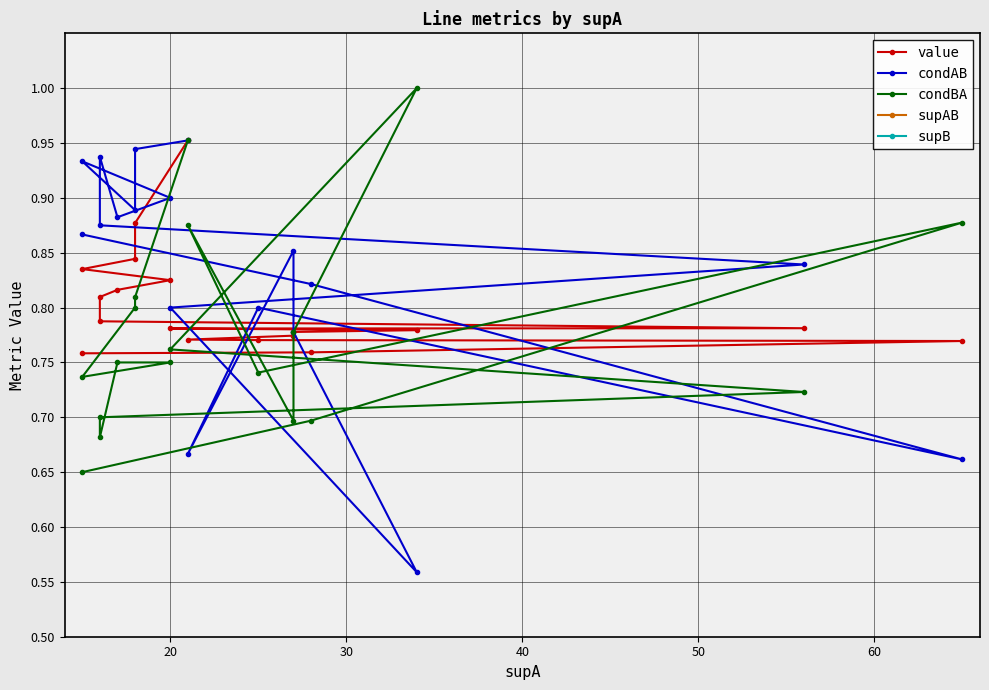

What is the lowest value of the condAB series?

0.6